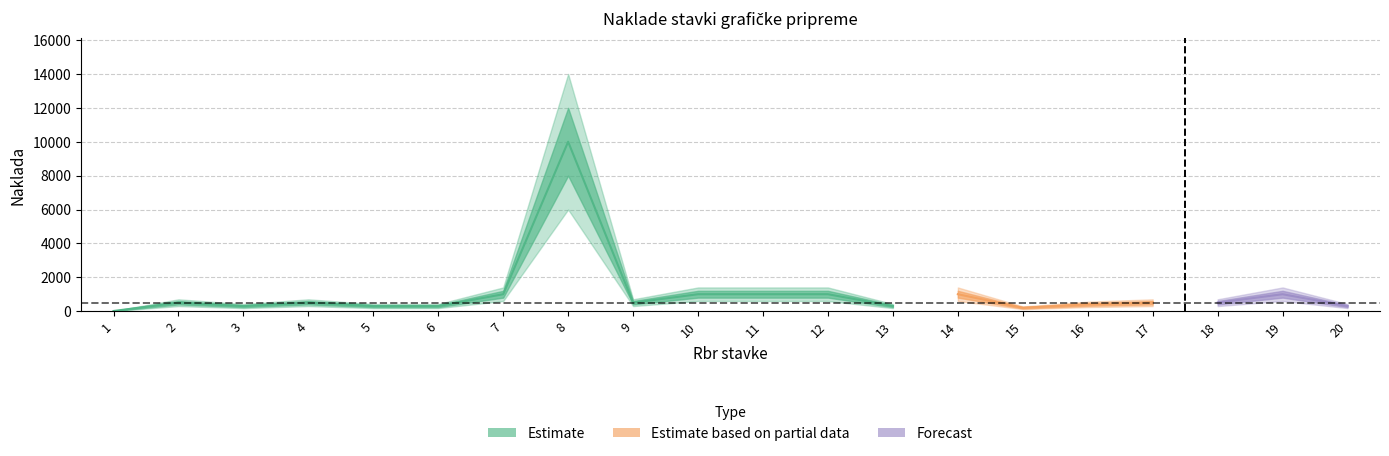

Which has a higher value, 11 or 18?

11